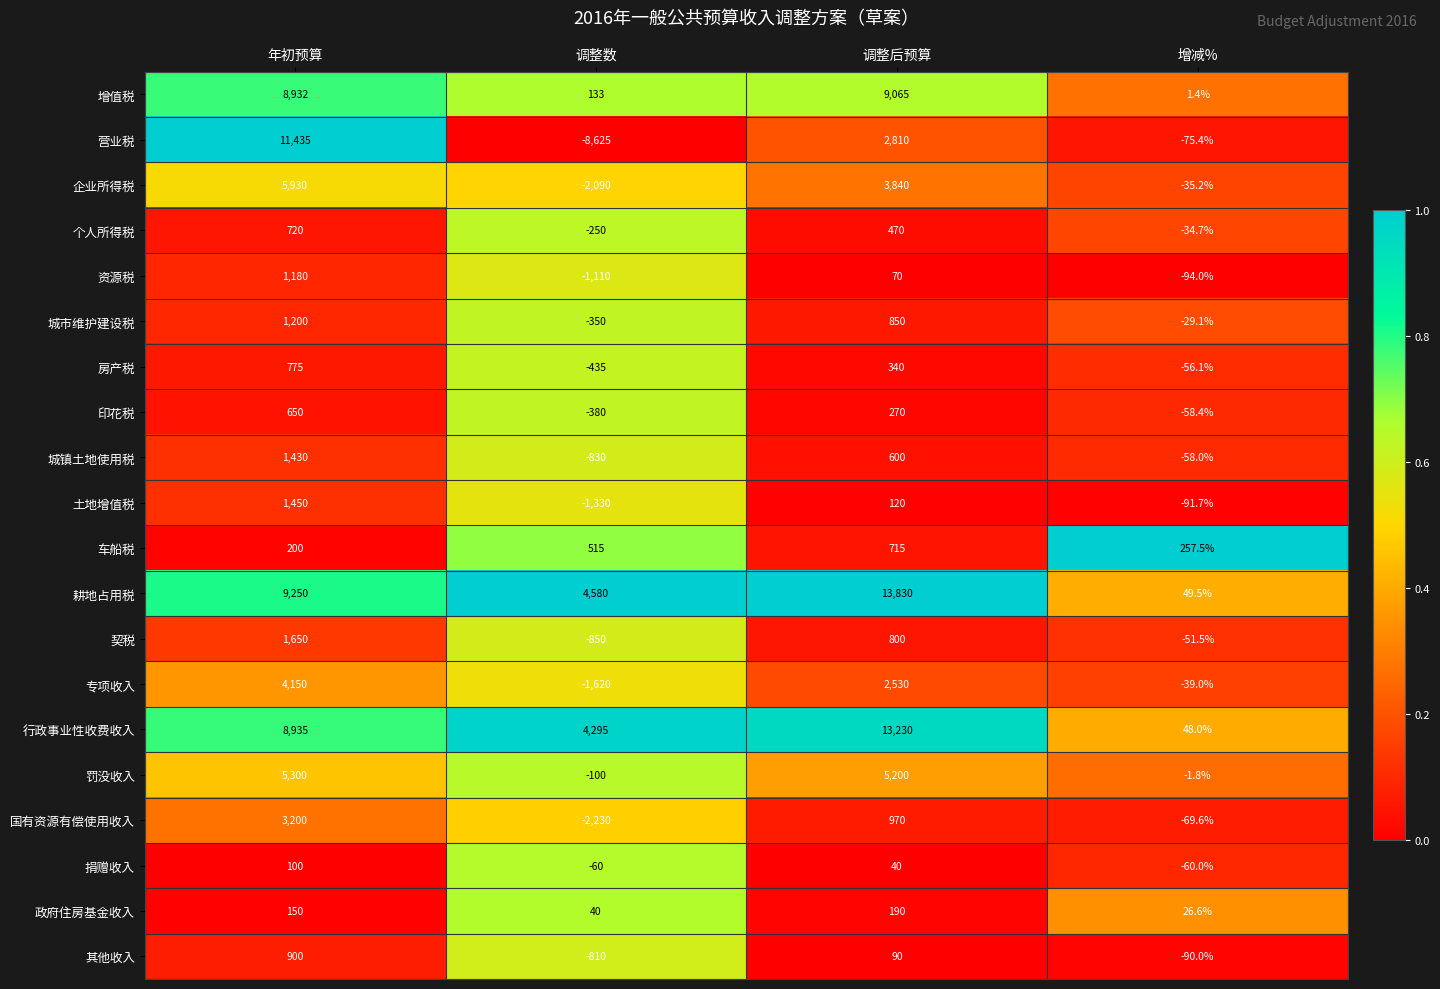

The value of 国有资源有偿使用收入 at 增减% is -16.6. True or false?

False